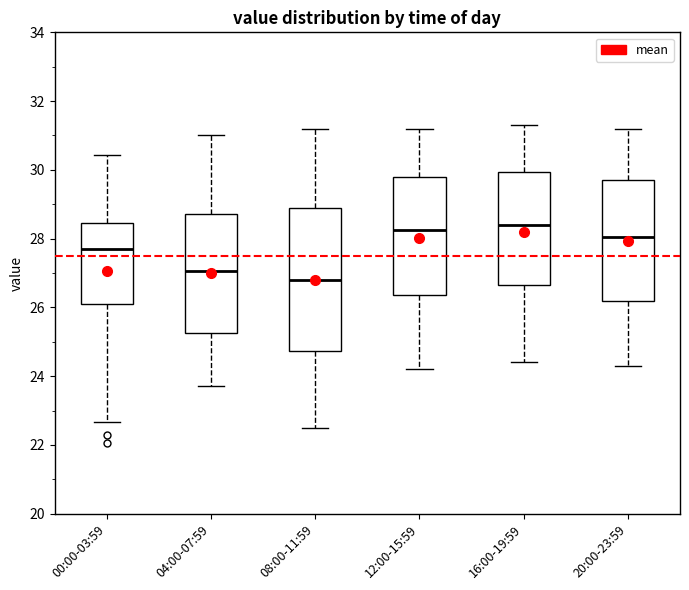

Reading left to right, read every box against the y-axis: the position of its median line, the range the box covers, and the ends of its whiskers. The values are not printed on the chart, so give them approximately, as read against the axis.

00:00-03:59: median 27.6, box 26.2 to 28.4, whiskers 22.6 to 30.4
04:00-07:59: median 27.0, box 25.2 to 28.8, whiskers 23.8 to 31.0
08:00-11:59: median 26.8, box 24.8 to 29.0, whiskers 22.6 to 31.2
12:00-15:59: median 28.2, box 26.4 to 29.8, whiskers 24.2 to 31.2
16:00-19:59: median 28.4, box 26.6 to 30.0, whiskers 24.4 to 31.4
20:00-23:59: median 28.0, box 26.2 to 29.8, whiskers 24.4 to 31.2